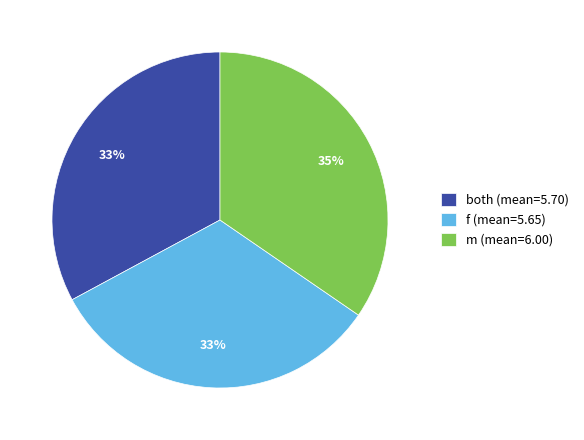

Is it true that m (mean=6.00) is 35% of the pie?

True